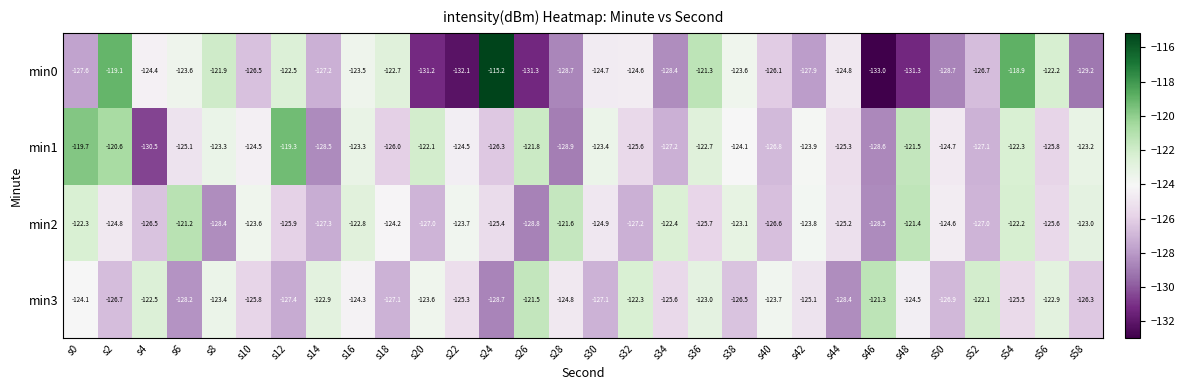

How many distinct data groups are displayed?

4